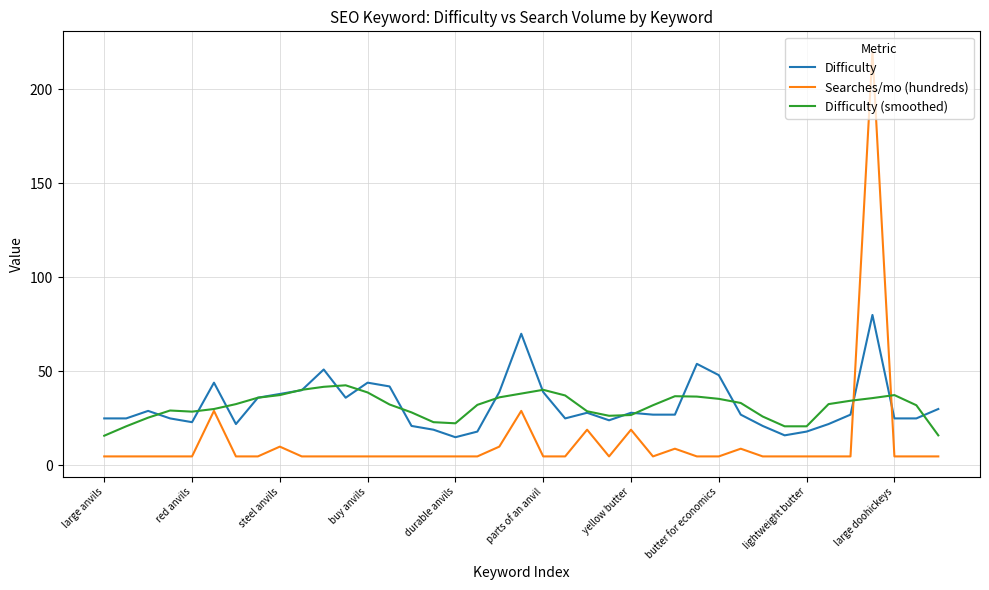

What is the smallest value displayed?

4.8